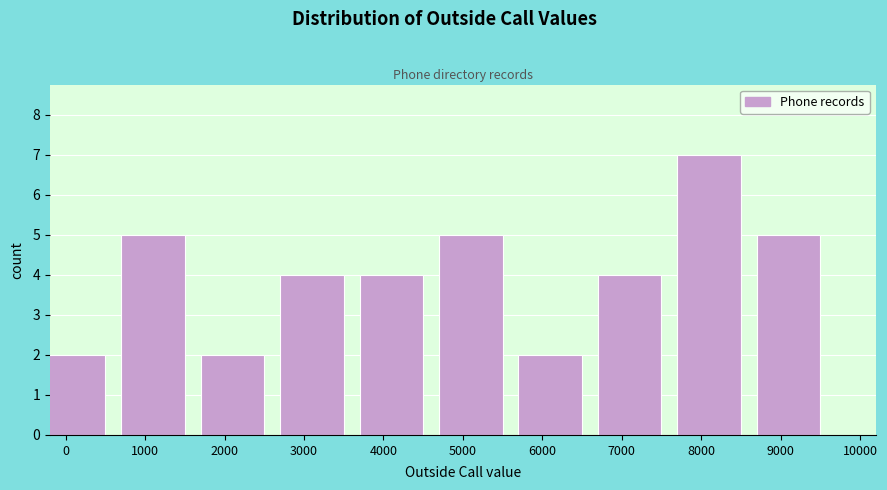

Reading left to right, extract all data points from this chart.

0=2	1000=5	2000=2	3000=4	4000=4	5000=5	6000=2	7000=4	8000=7	9000=5